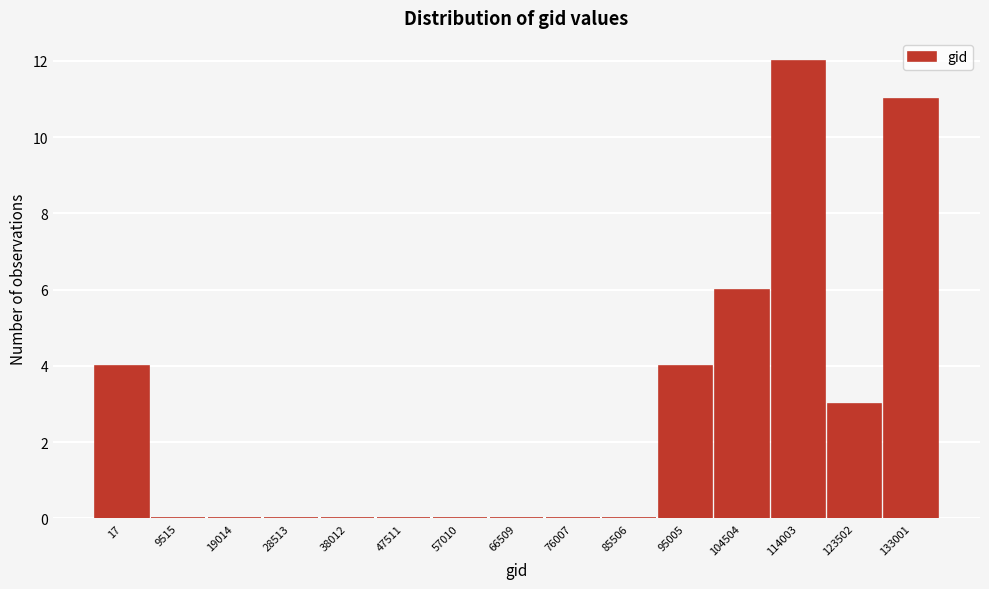

Reading left to right, what are all the values shown in this chart?

17=4	9515=0	19014=0	28513=0	38012=0	47511=0	57010=0	66509=0	76007=0	85506=0	95005=4	104504=6	114003=12	123502=3	133001=11